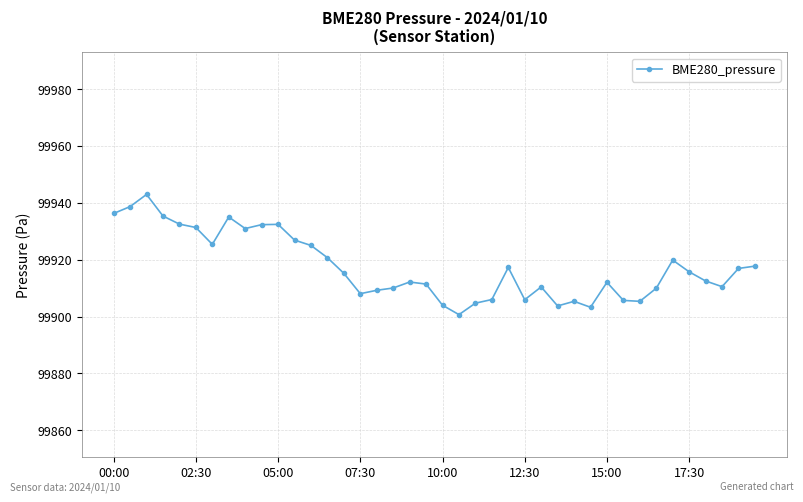

True or false: the data has more than 2 interior local peaks.

True